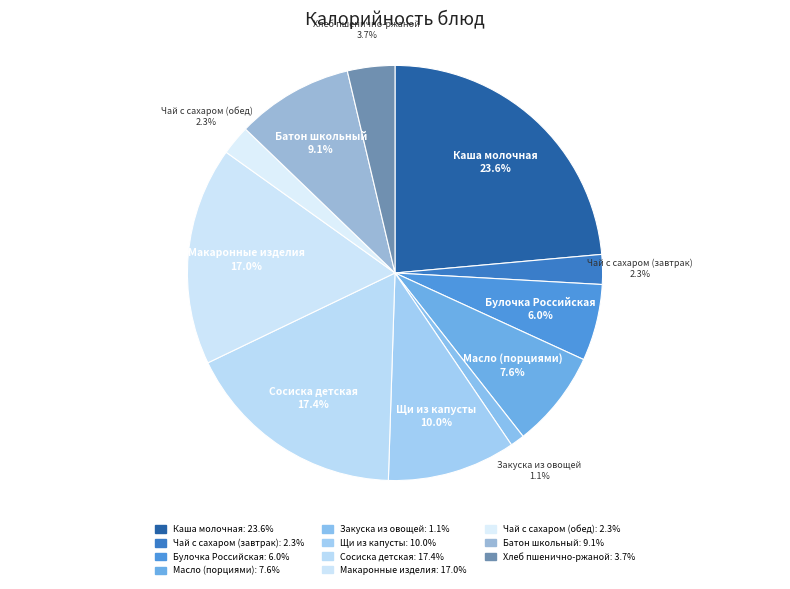

How many slices are in this pie chart?

11